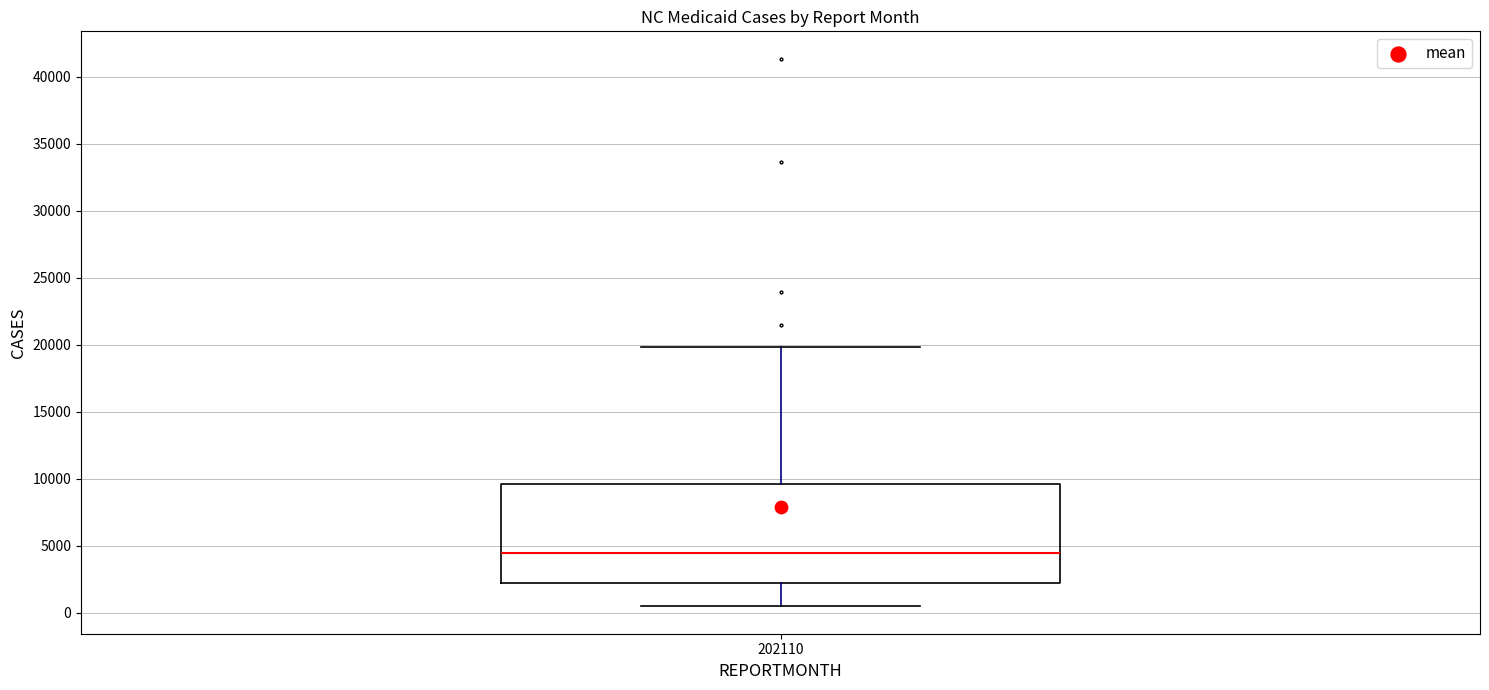

Read this box plot against the y-axis: the position of the median line, the range covered by the box, and the ends of both whiskers. The values are not printed on the chart, so give them approximately, as read against the axis.

median 4500, box 2000 to 9500, whiskers 500 to 20000